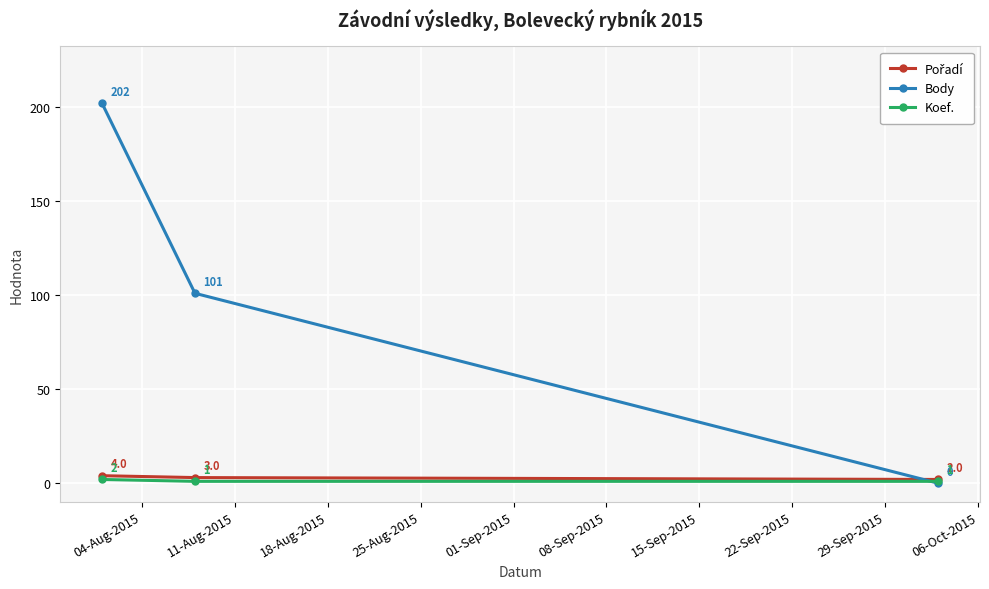

How many lines are shown in the chart?

3